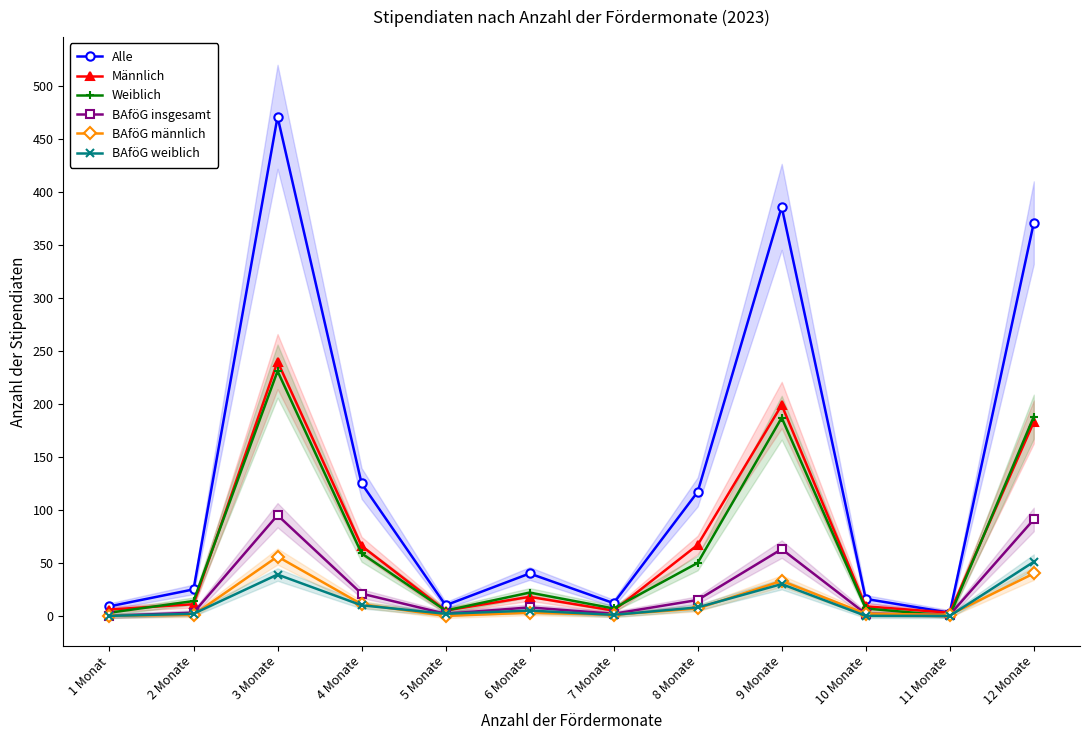

What position from the right is 10 Monate?

3